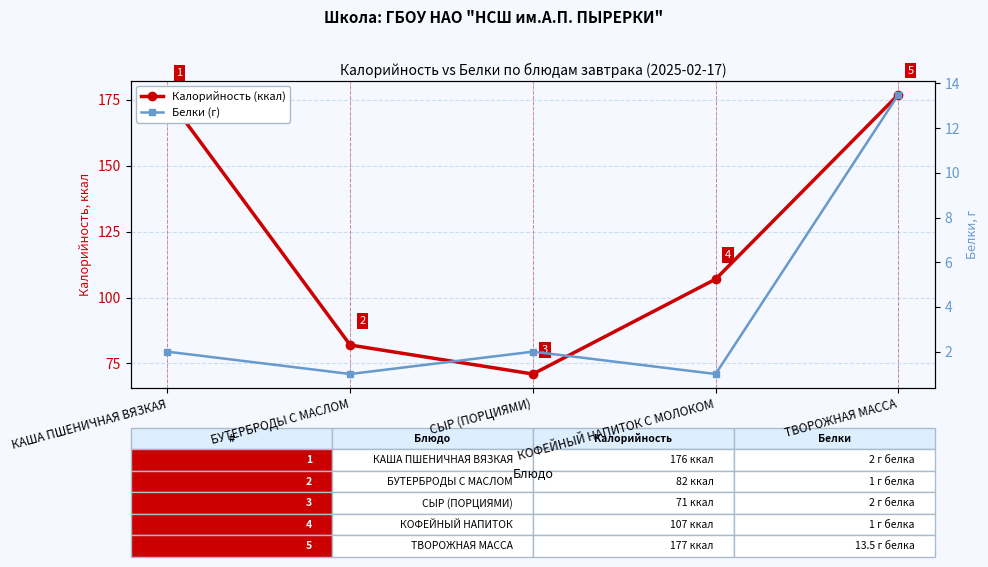

What is the sum of the Белки (г) values at КОФЕЙНЫЙ НАПИТОК С МОЛОКОМ and КАША ПШЕНИЧНАЯ ВЯЗКАЯ?

3.0